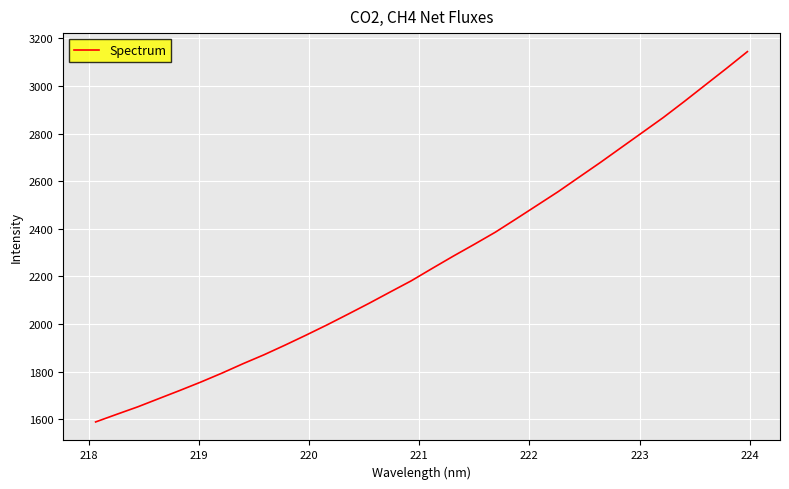

What is the difference between the maximum and minimum values?

1556.0